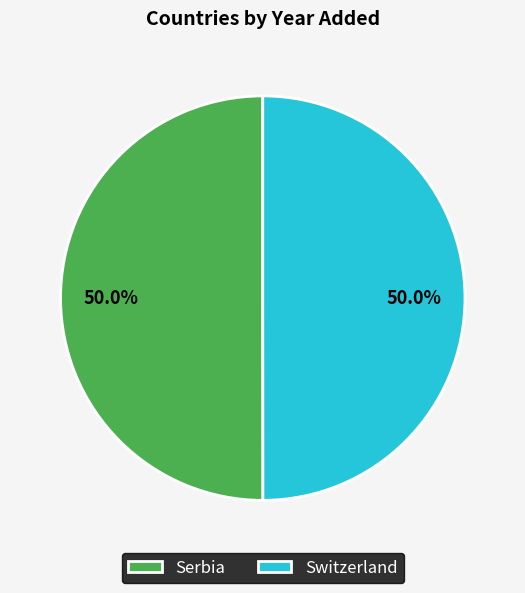

What is the ratio of the value at Serbia to the value at Switzerland?

1.0